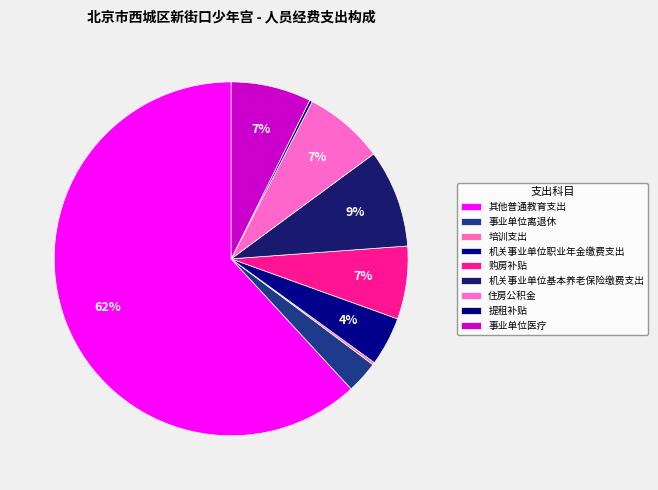

True or false: 住房公积金 accounts for 2% of the total.

False